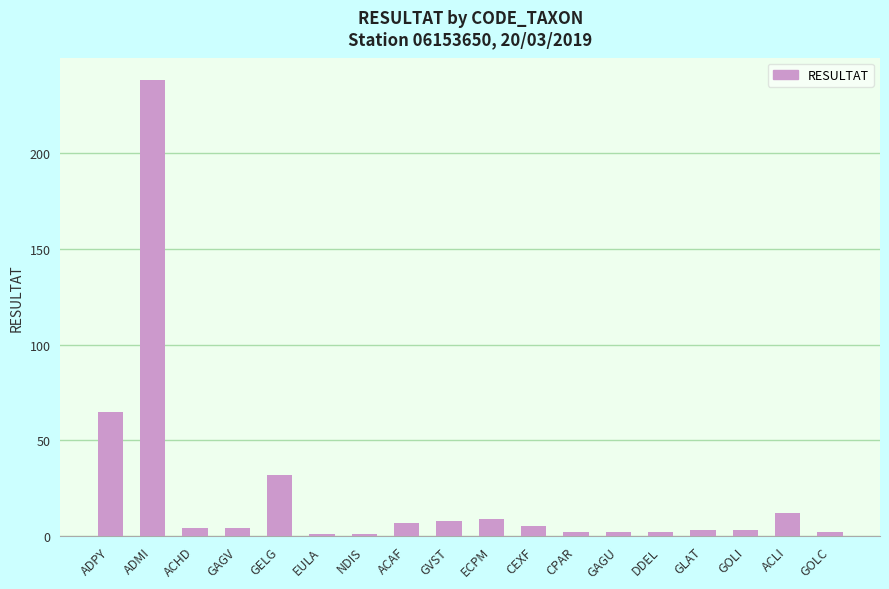

What is the greatest value displayed?

238